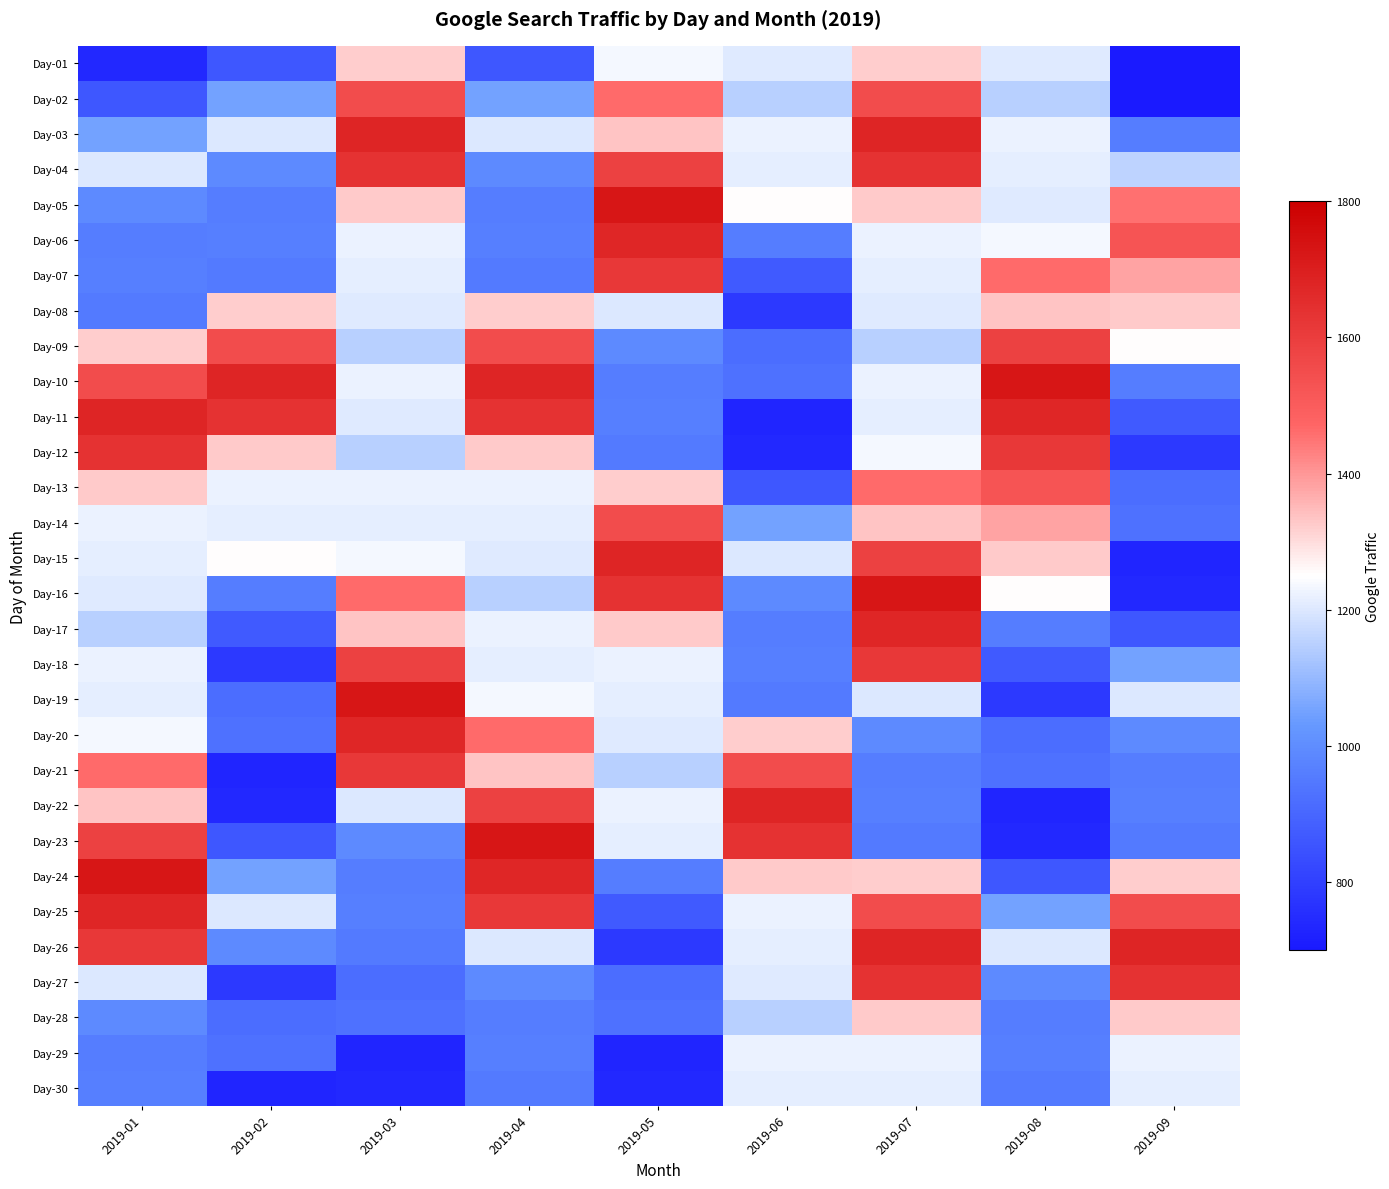

List the series in order of their peak value, highest first.

Day-05, Day-10, Day-16, Day-19, Day-23, Day-24, Day-03, Day-11, Day-15, Day-22, Day-26, Day-06, Day-17, Day-20, Day-25, Day-04, Day-12, Day-27, Day-07, Day-18, Day-21, Day-09, Day-02, Day-14, Day-13, Day-08, Day-28, Day-01, Day-29, Day-30